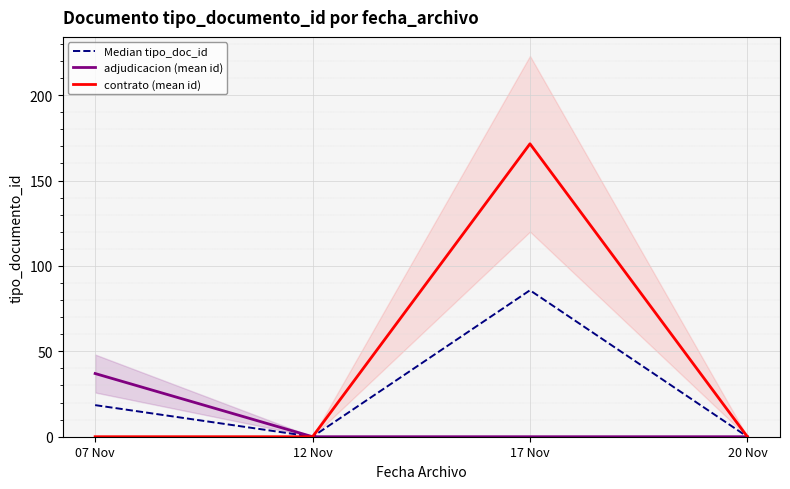

At how many categories does at least one series exceed 79?

1